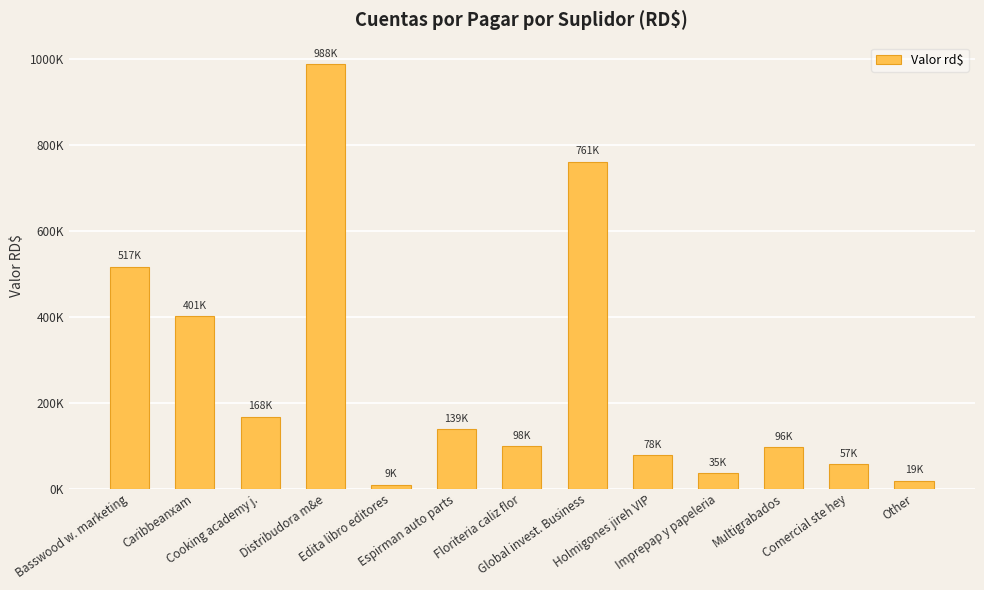

At which label does the data first exceed 98500?

Basswood w. marketing